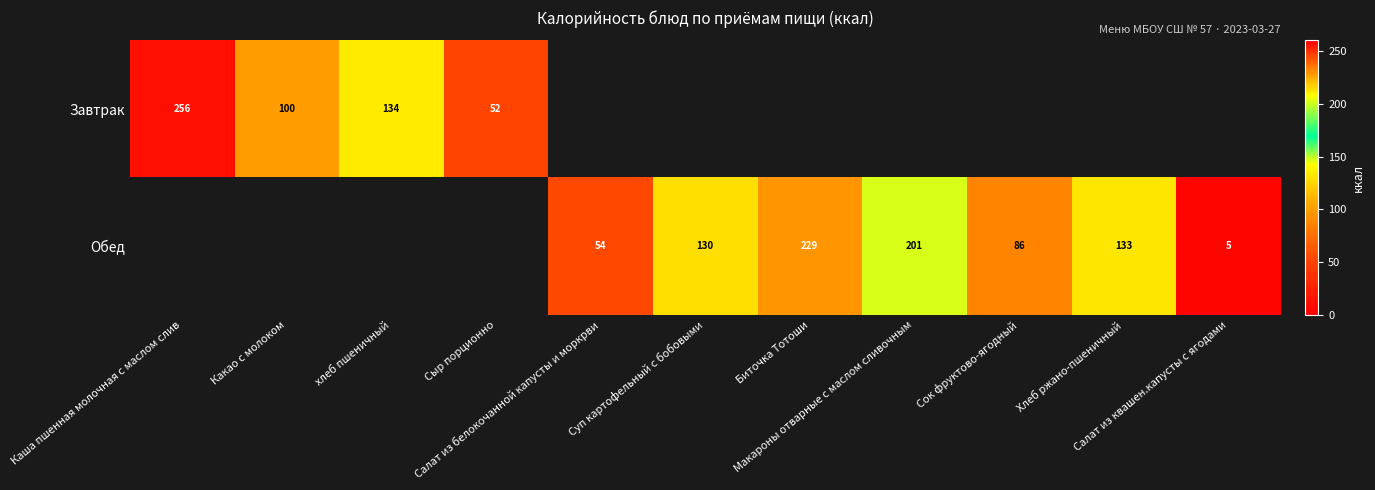

Rank the categories by Завтрак value from lowest to highest.

Сыр порционно, Какао с молоком, хлеб пшеничный, Каша пшенная молочная с маслом слив, Салат из белокочанной капусты и моркрви, Суп картофельный с бобовыми, Биточка Тотоши, Макароны отварные с маслом сливочным, Сок фруктово-ягодный, Хлеб ржано-пшеничный, Салат из квашен.капусты с ягодами